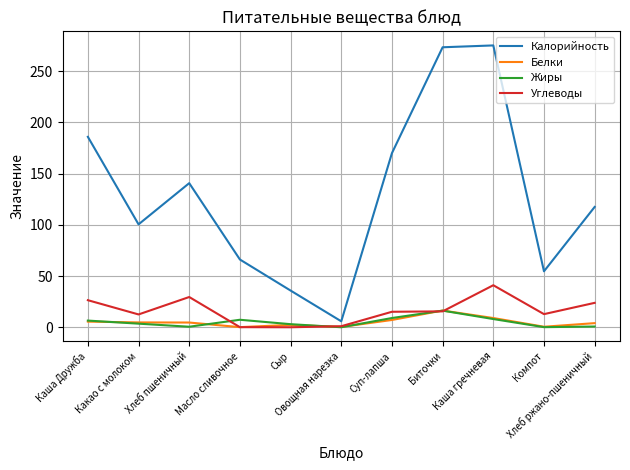

True or false: Белки and Калорийность intersect in this chart.

False